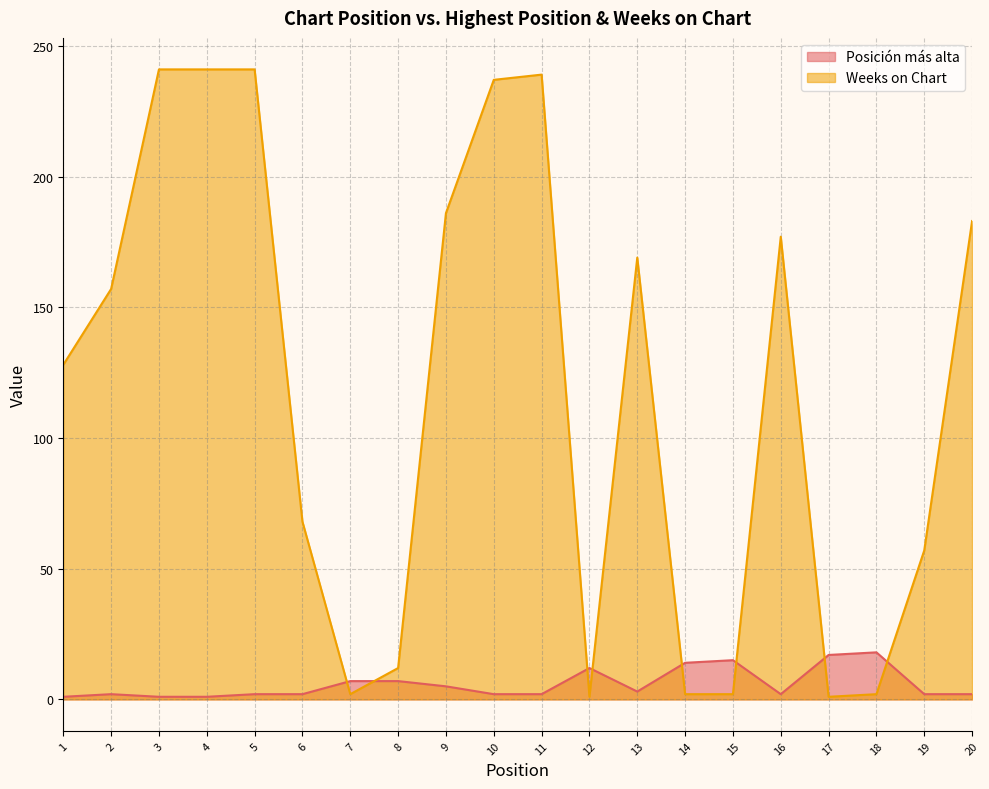

After their last crossing, which series has the higher values: Posición más alta or Weeks on Chart?

Weeks on Chart